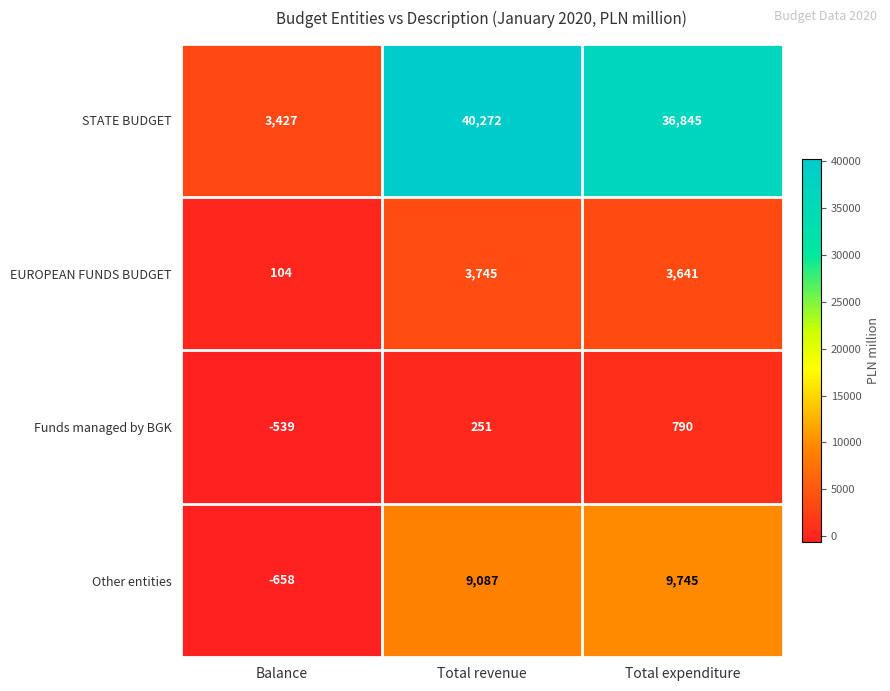

What is the approximate value of Funds managed by BGK at Total expenditure, to the nearest 100?

800